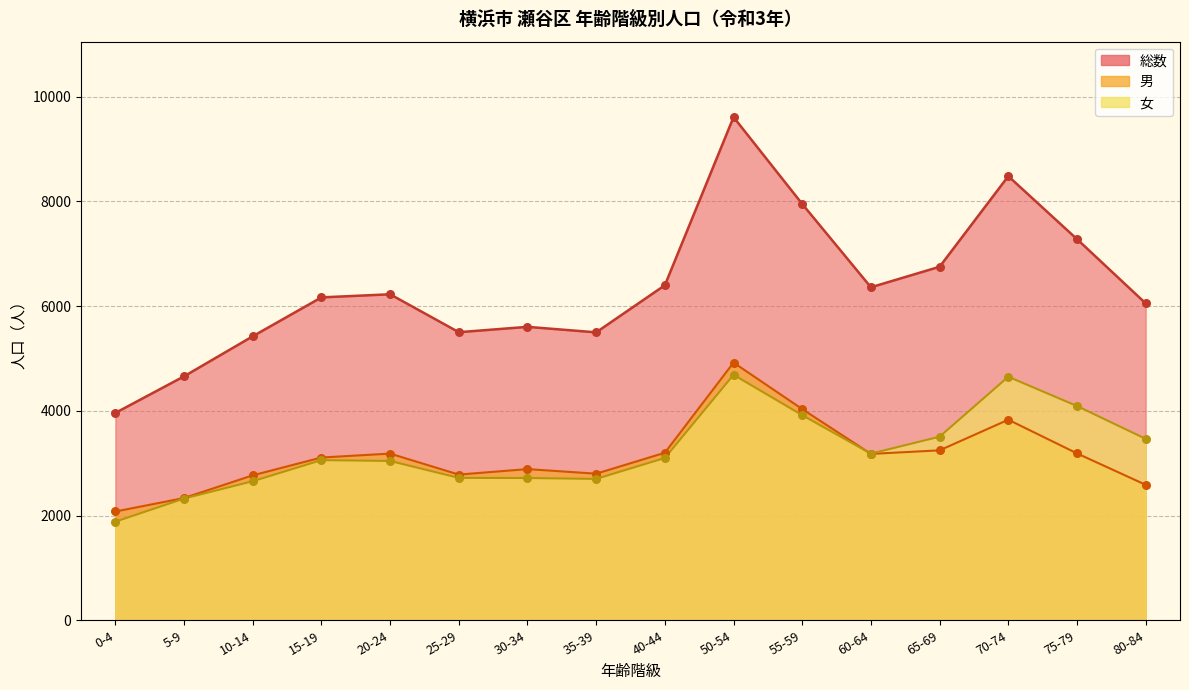

At which category is the sum across all series the highest?

50-54